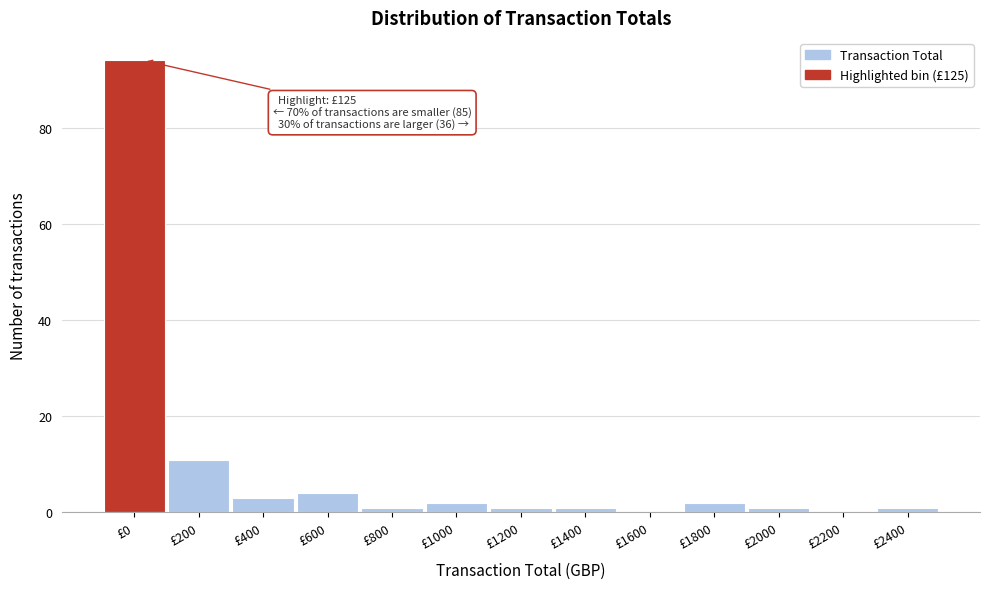

Reading right to left, transcribe all the data shown in this chart.

£2400=1	£2200=0	£2000=1	£1800=2	£1600=0	£1400=1	£1200=1	£1000=2	£800=1	£600=4	£400=3	£200=11	£0=94